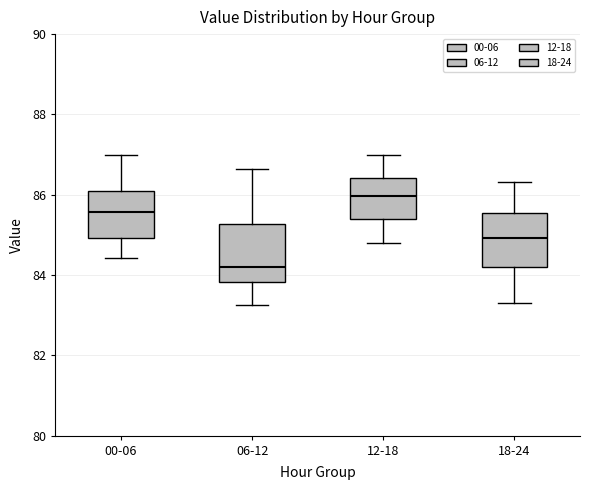

Reading left to right, read every box against the y-axis: the position of its median line, the range the box covers, and the ends of its whiskers. The values are not printed on the chart, so give them approximately, as read against the axis.

00-06: median 85.6, box 85.0 to 86.2, whiskers 84.4 to 87.0
06-12: median 84.2, box 83.8 to 85.2, whiskers 83.2 to 86.6
12-18: median 86.0, box 85.4 to 86.4, whiskers 84.8 to 87.0
18-24: median 85.0, box 84.2 to 85.6, whiskers 83.4 to 86.4